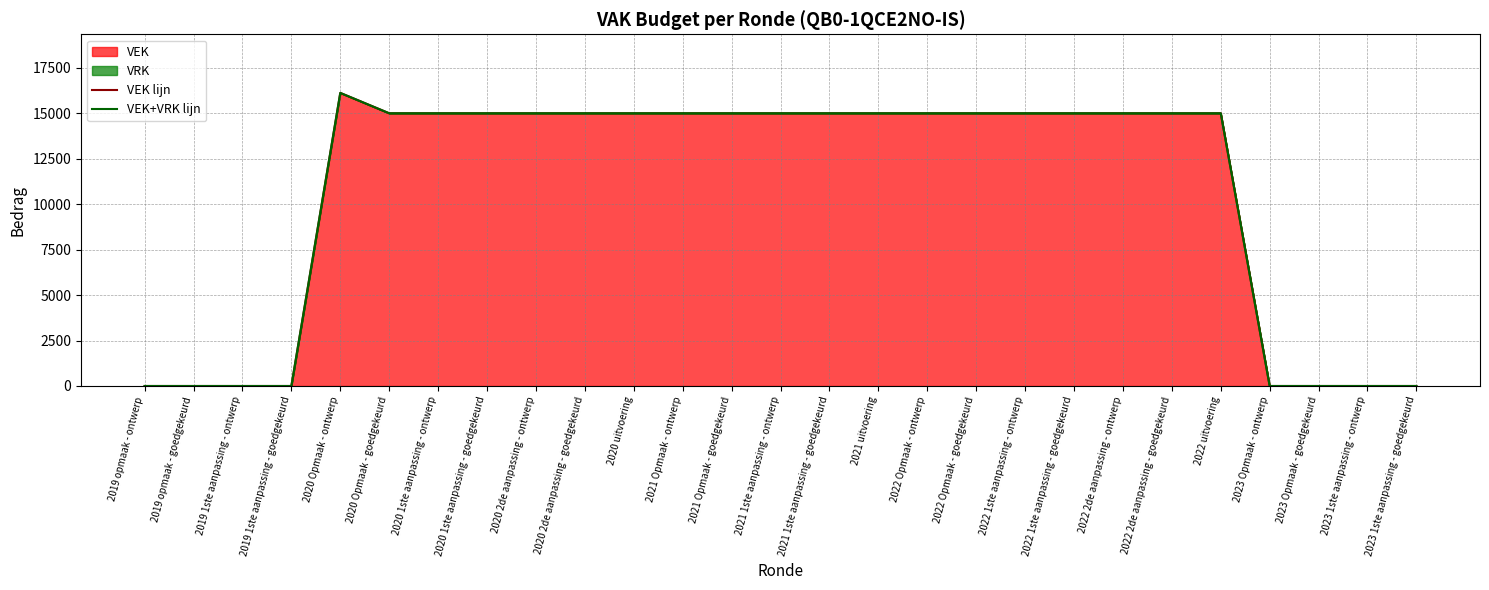

At which category does VEK+VRK lijn reach its first local peak?

2020 Opmaak - ontwerp